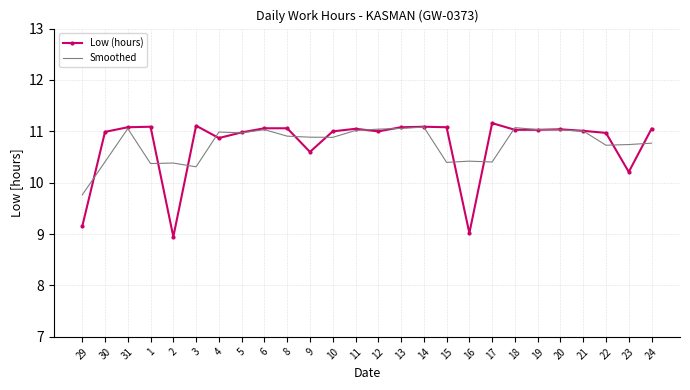

Which series has the largest range (max minus min)?

Low (hours)